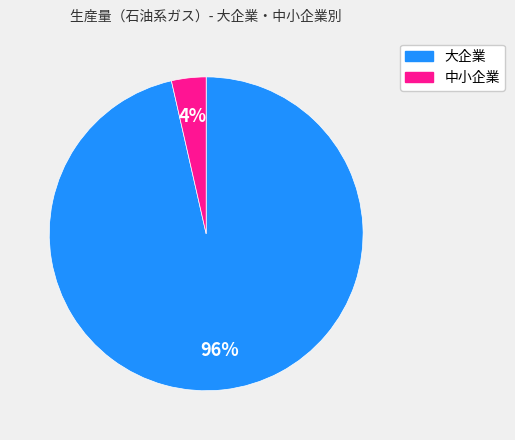

Rank the categories by value from lowest to highest.

中小企業, 大企業